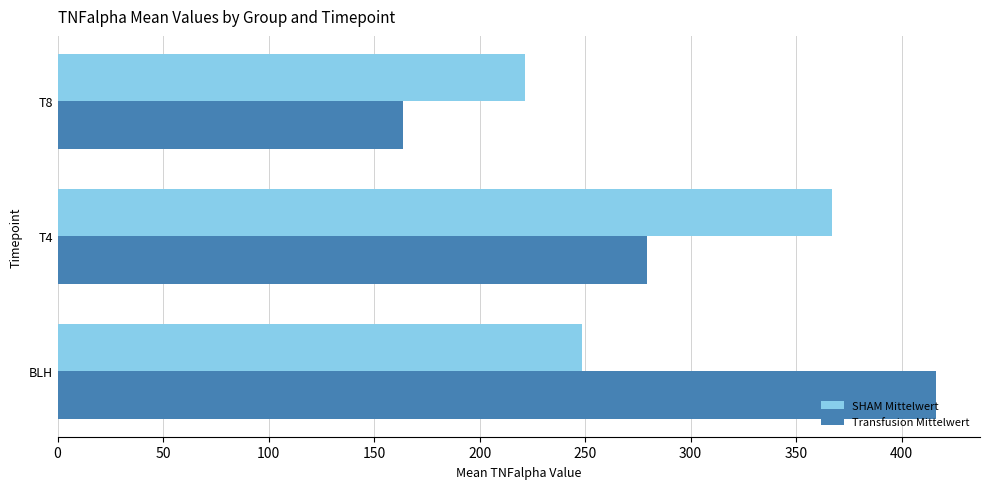

Rank the categories by Transfusion Mittelwert value from lowest to highest.

T8, T4, BLH